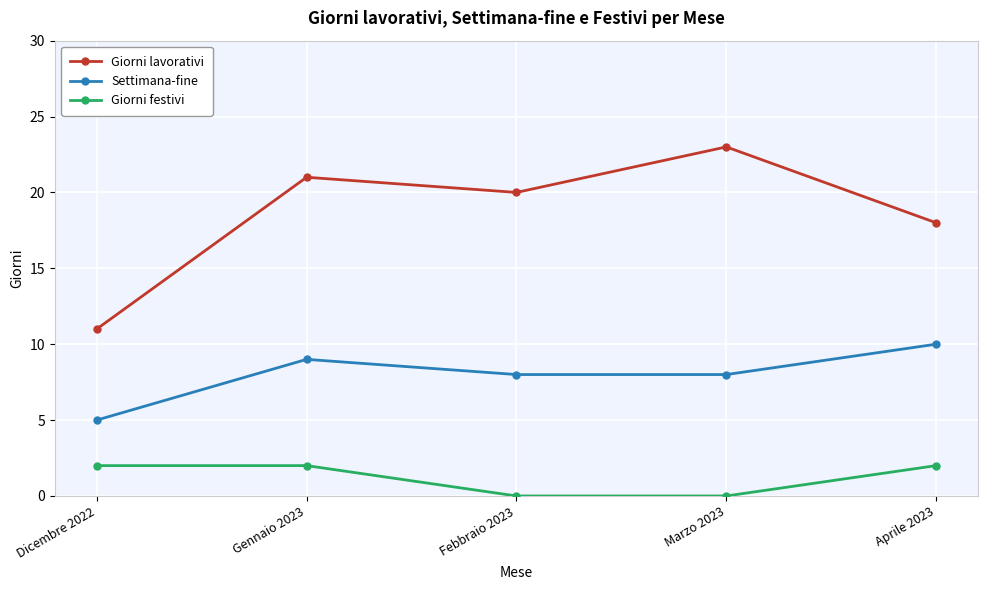

What position from the right is Dicembre 2022?

5